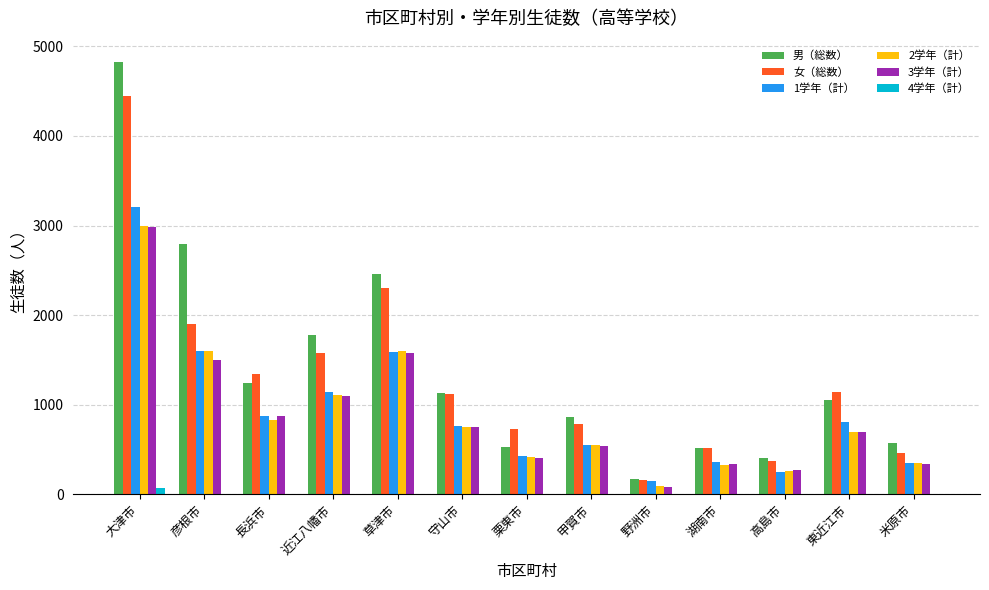

True or false: 男（総数） has a value of 169 at 野洲市.

True